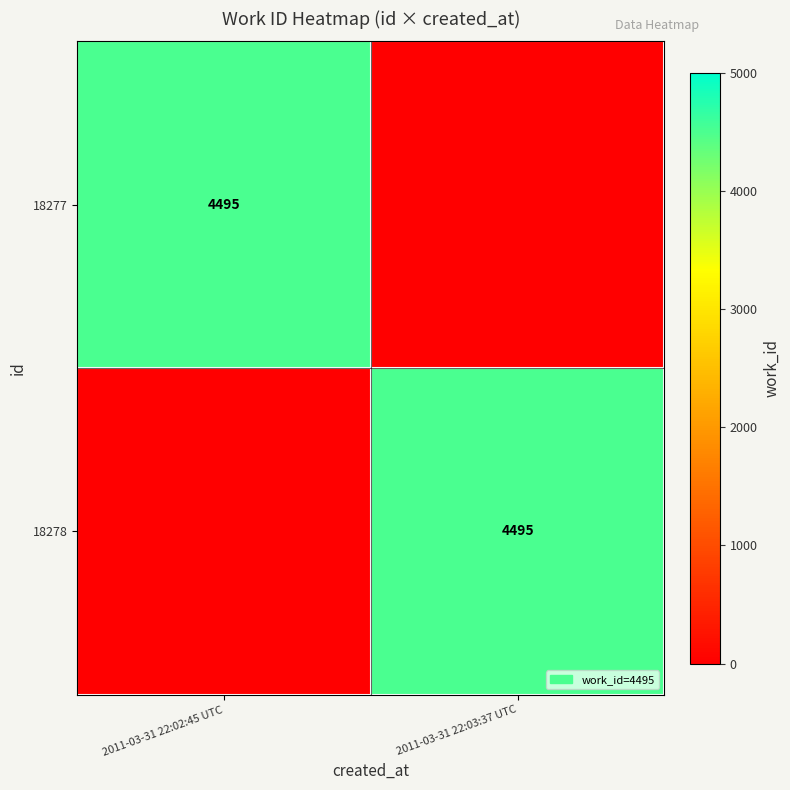

The 18277 series shows 4495 at 2011-03-31 22:02:45 UTC. True or false?

True